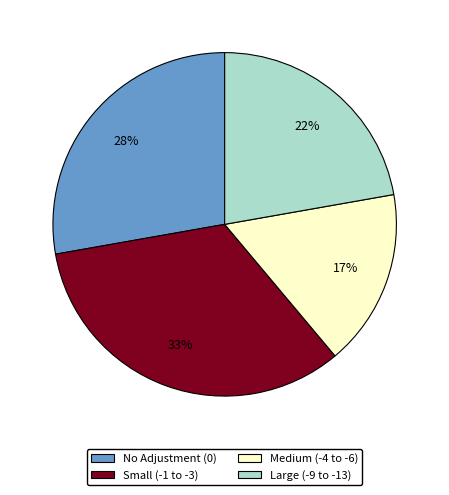

To the nearest percent, what is the average slice percentage?

25%